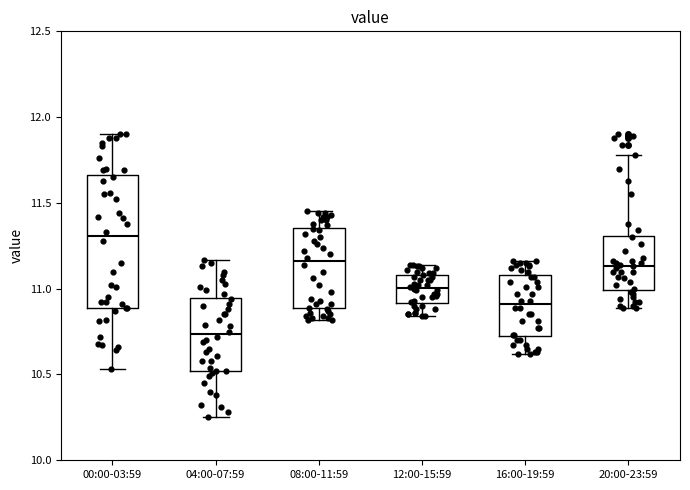

Reading left to right, transcribe this box plot: for each box, give where its median line is, the range the box spans, and where its two whiskers end, as read against the y-axis. The values are not printed on the chart, so give them approximately, as read against the axis.

00:00-03:59: median 11.30, box 10.90 to 11.65, whiskers 10.55 to 11.90
04:00-07:59: median 10.75, box 10.50 to 10.95, whiskers 10.25 to 11.15
08:00-11:59: median 11.15, box 10.90 to 11.35, whiskers 10.80 to 11.45
12:00-15:59: median 11.00, box 10.90 to 11.10, whiskers 10.85 to 11.15
16:00-19:59: median 10.90, box 10.70 to 11.10, whiskers 10.60 to 11.15
20:00-23:59: median 11.15, box 11.00 to 11.30, whiskers 10.90 to 11.80